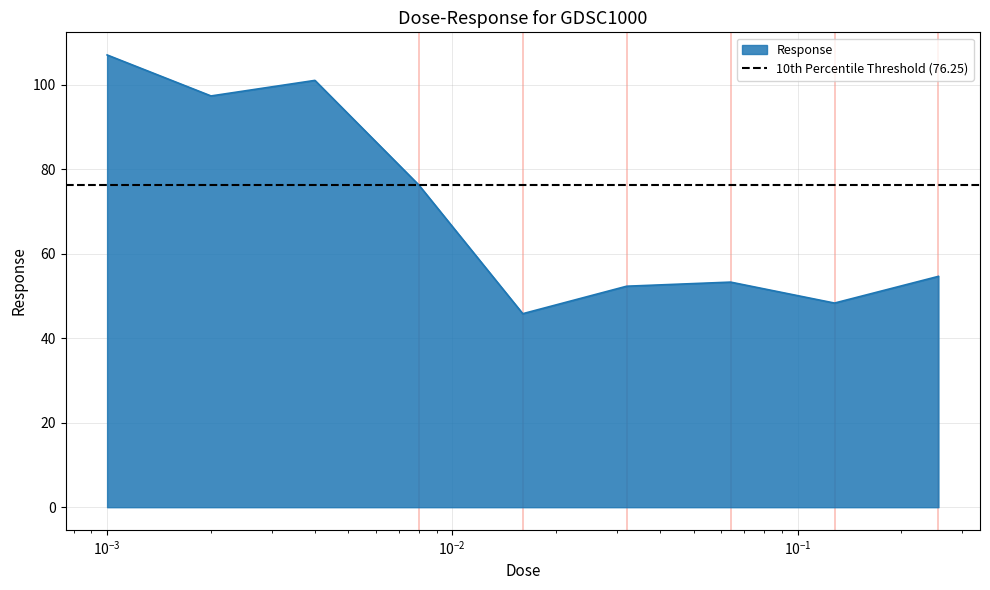

Reading left to right, list all the values displayed in this chart.

107.0	97.3	101.0	76.2	45.8	52.3	53.3	48.3	54.6